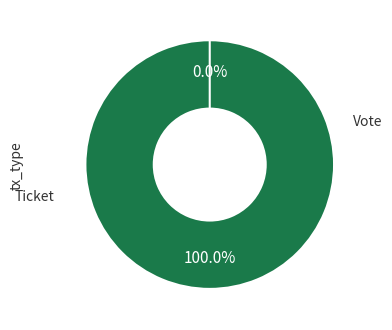

Combined, do Vote and Ticket account for over 50%?

Yes